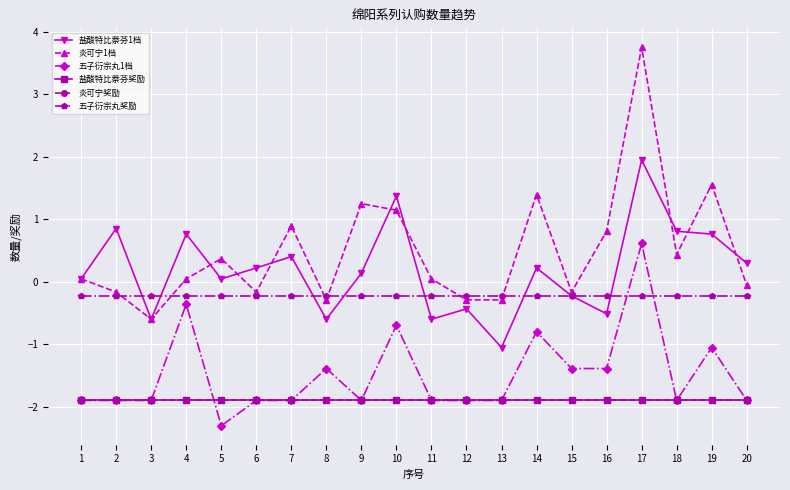

Reading right to left, what are all the values shown in this chart?

盐酸特比萘芬1档: 0.3	0.8	0.8	1.9	-0.5	-0.2	0.2	-1.1	-0.4	-0.6	1.4	0.1	-0.6	0.4	0.2	0.0	0.8	-0.6	0.9	0.0
炎可宁1档: -0.1	1.6	0.4	3.8	0.8	-0.2	1.4	-0.3	-0.3	0.0	1.1	1.2	-0.3	0.9	-0.2	0.4	0.0	-0.6	-0.2	0.0
五子衍宗丸1档: -1.9	-1.1	-1.9	0.6	-1.4	-1.4	-0.8	-1.9	-1.9	-1.9	-0.7	-1.9	-1.4	-1.9	-1.9	-2.3	-0.4	-1.9	-1.9	-1.9
盐酸特比萘芬奖励: -1.9	-1.9	-1.9	-1.9	-1.9	-1.9	-1.9	-1.9	-1.9	-1.9	-1.9	-1.9	-1.9	-1.9	-1.9	-1.9	-1.9	-1.9	-1.9	-1.9
炎可宁奖励: -1.9	-1.9	-1.9	-1.9	-1.9	-1.9	-1.9	-1.9	-1.9	-1.9	-1.9	-1.9	-1.9	-1.9	-1.9	-1.9	-1.9	-1.9	-1.9	-1.9
五子衍宗丸奖励: -0.2	-0.2	-0.2	-0.2	-0.2	-0.2	-0.2	-0.2	-0.2	-0.2	-0.2	-0.2	-0.2	-0.2	-0.2	-0.2	-0.2	-0.2	-0.2	-0.2